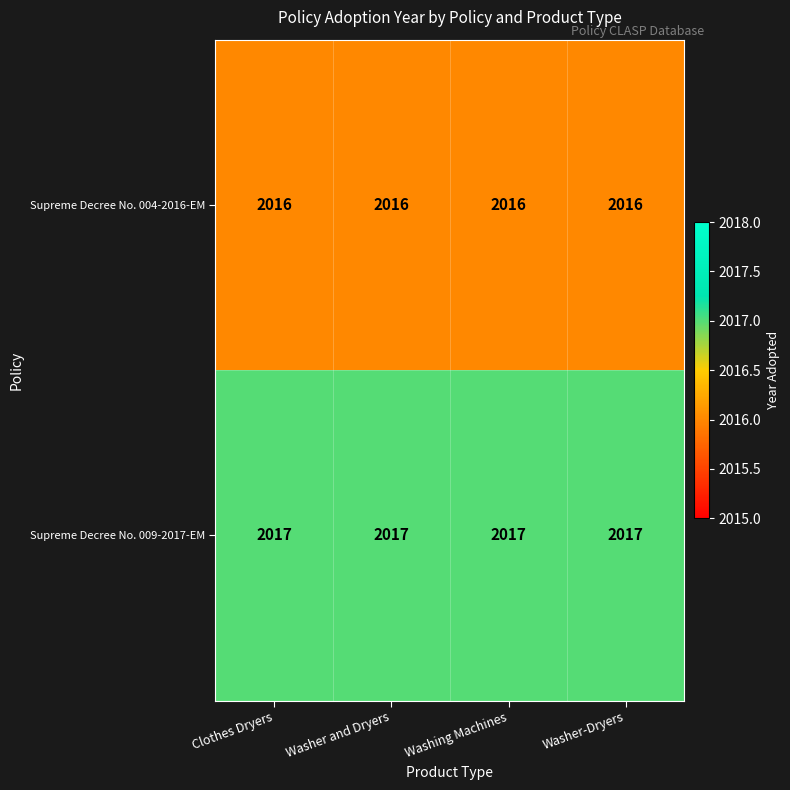

At Washer-Dryers, list the series in order from smallest to largest.

Supreme Decree No. 004-2016-EM, Supreme Decree No. 009-2017-EM